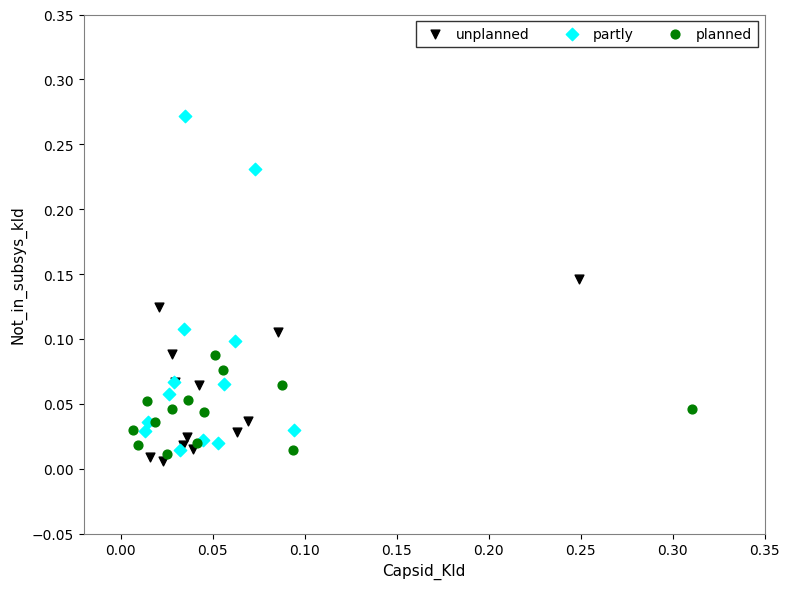

Which series reaches the minimum Y coordinate?

unplanned